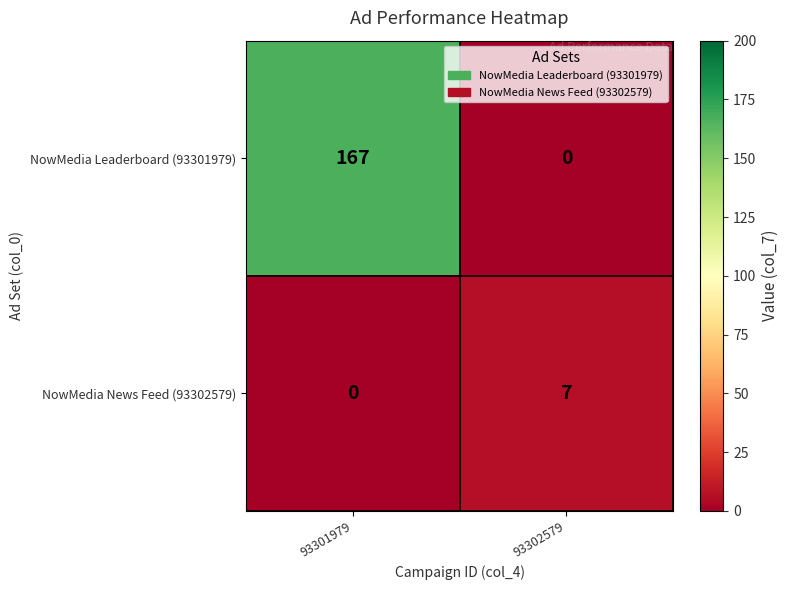

What is the sum of the NowMedia News Feed (93302579) values at 93302579 and 93301979?

7